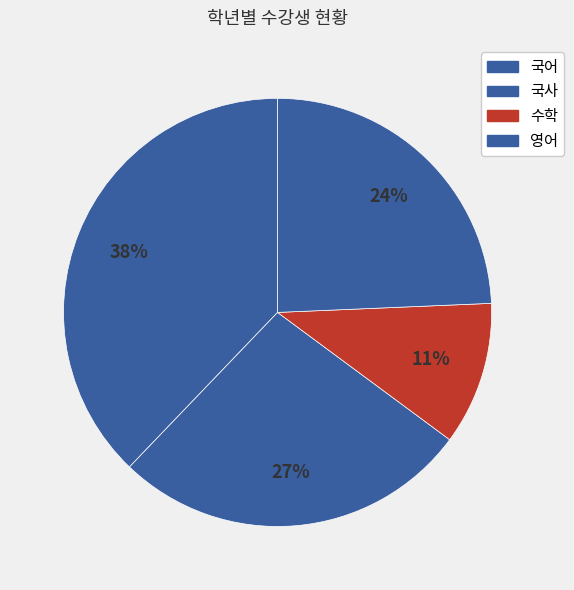

Rank the categories by value from lowest to highest.

수학, 영어, 국사, 국어